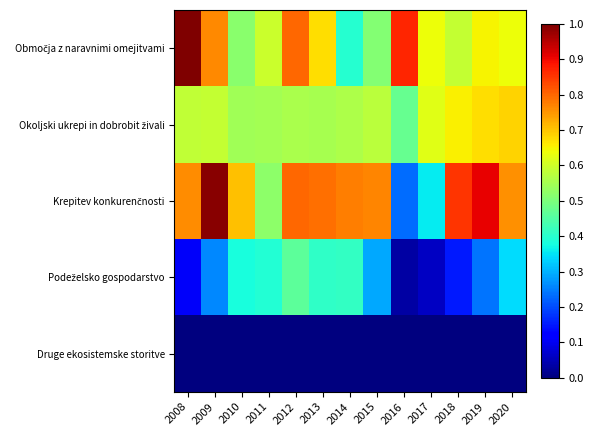

How many series are shown in this chart?

5